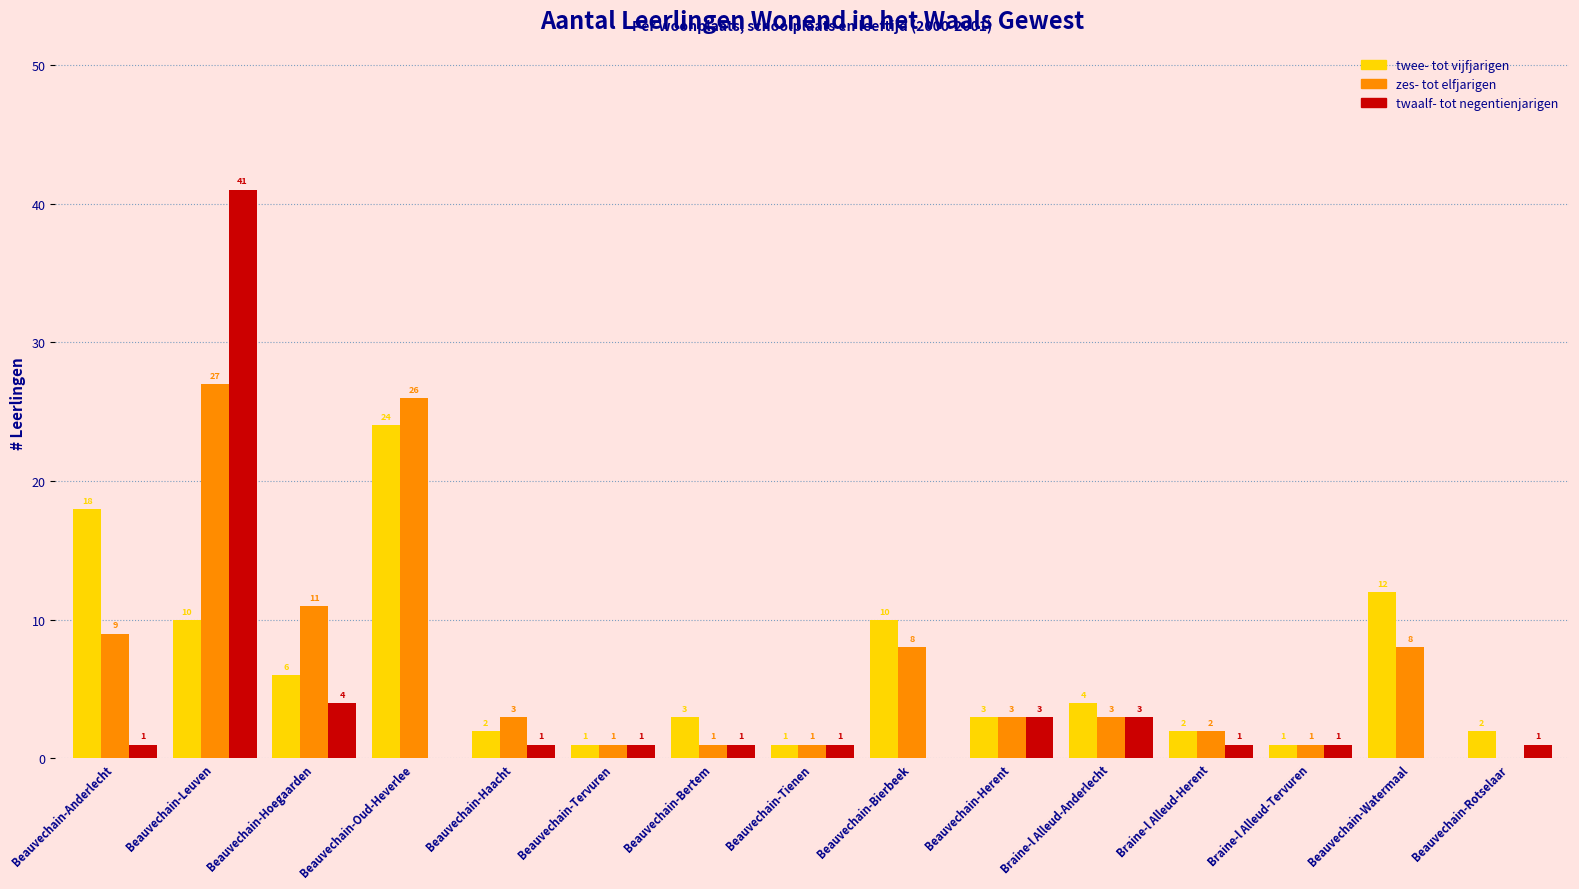

What is the sum of all twee- tot vijfjarigen values?

99